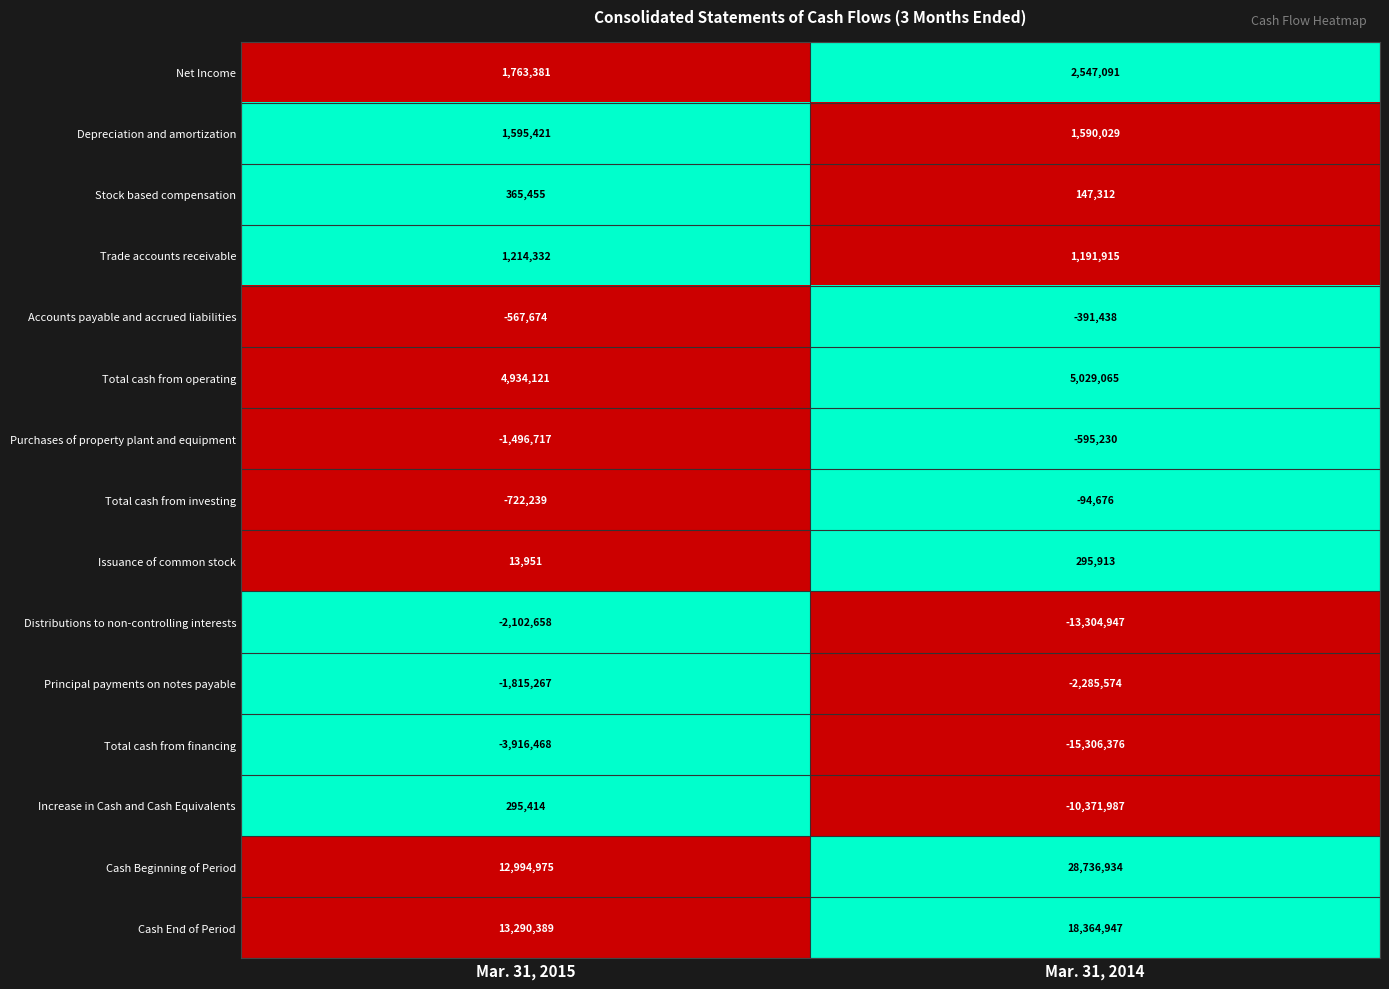

Which series changed the most between Mar. 31, 2015 and Mar. 31, 2014?

Cash Beginning of Period